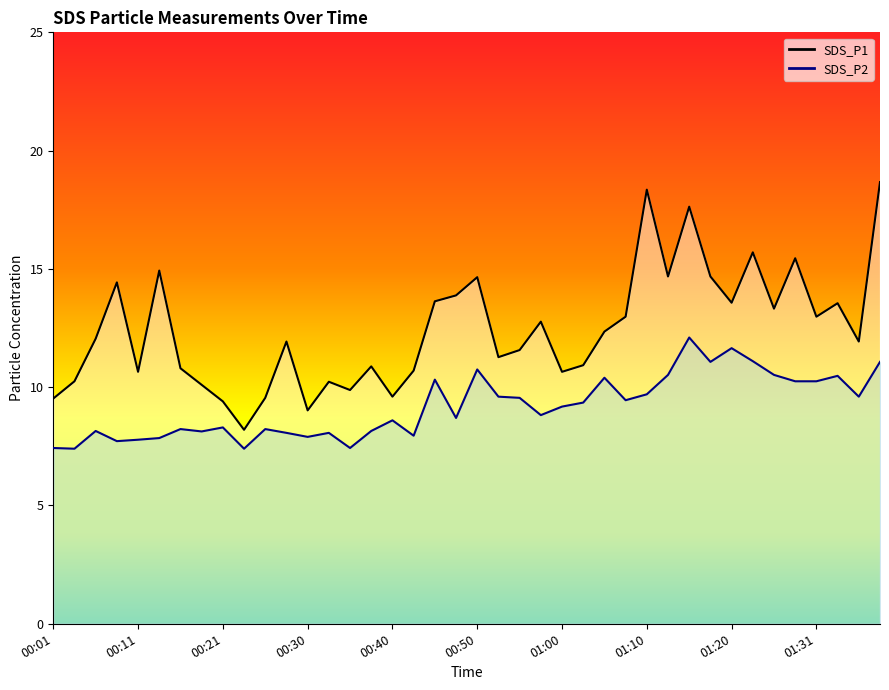

What position from the right is 00:30?

28